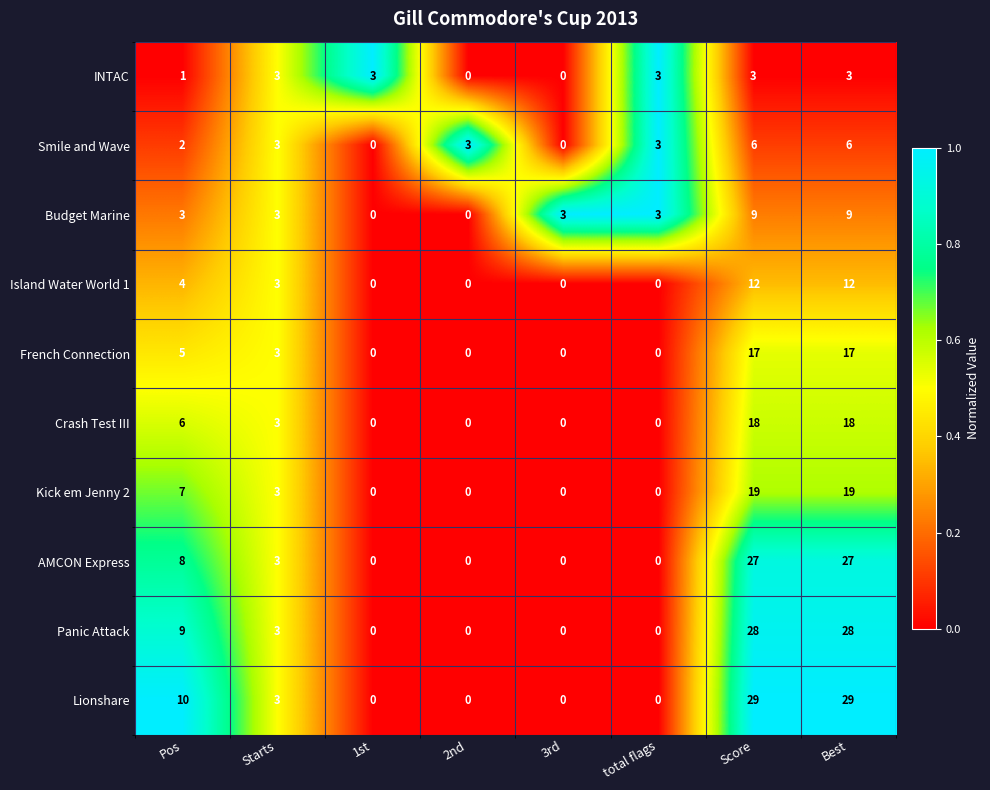

At how many categories does at least one series exceed 0?

8